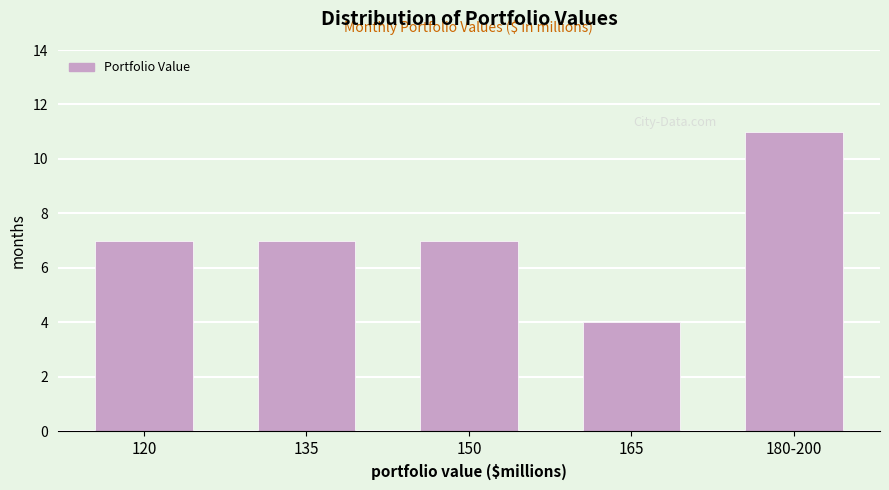

Reading left to right, what are all the values shown in this chart?

7	7	7	4	11